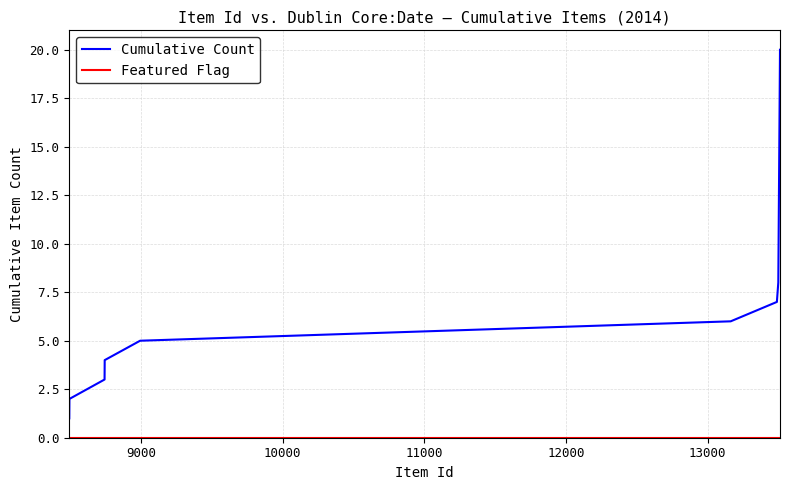

Which series has the widest spread of values?

Cumulative Count